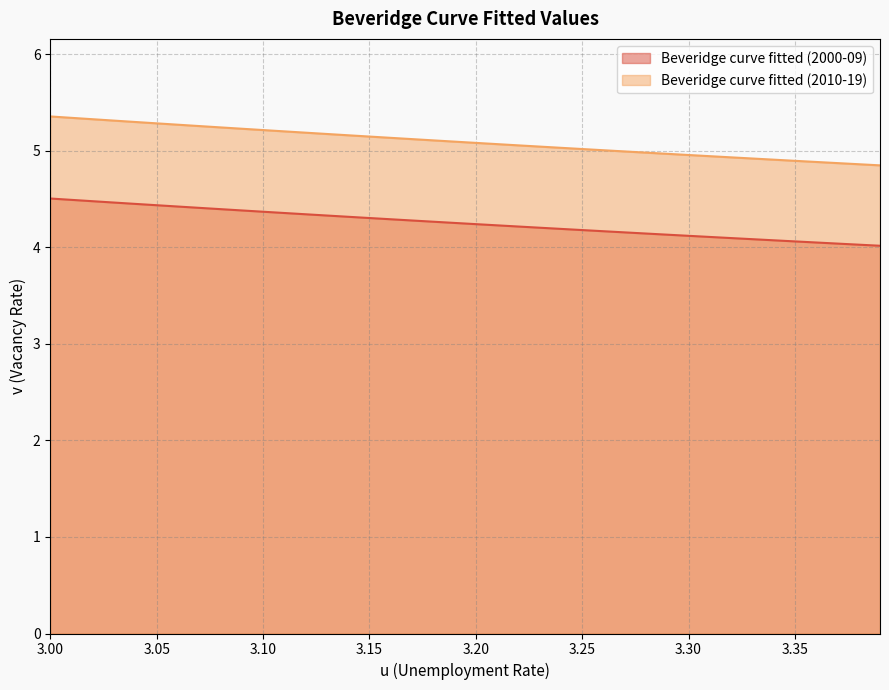

List the series in order of their peak value, lowest first.

Beveridge curve fitted (2000-09), Beveridge curve fitted (2010-19)